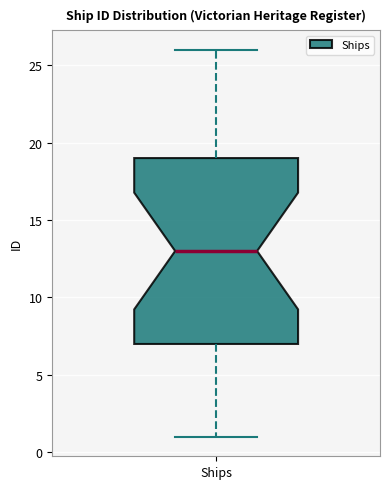

Where does the median line of the box for Ships sit on the y-axis? The values are not printed on the chart, so give them approximately, as read against the axis.

13